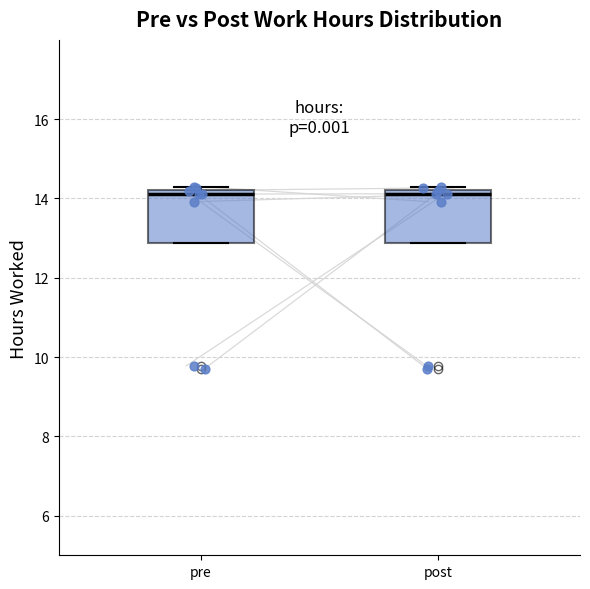

Reading left to right, transcribe this box plot: for each box, give where its median line is, the range the box spans, and where its two whiskers end, as read against the y-axis. The values are not printed on the chart, so give them approximately, as read against the axis.

pre: median 14.2 (just below the box's upper edge), box 12.8 to 14.2, whiskers 12.8 to 14.2 (just above the box's upper edge)
post: median 14.2 (just below the box's upper edge), box 12.8 to 14.2, whiskers 12.8 to 14.2 (just above the box's upper edge)